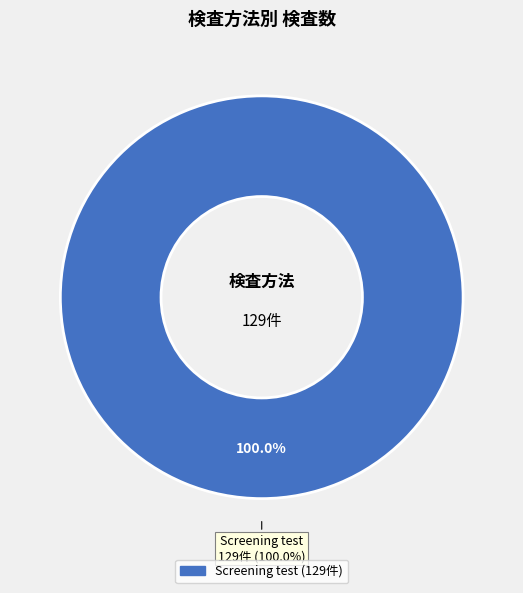

True or false: Examination of decision accounts for 1% of the total.

False